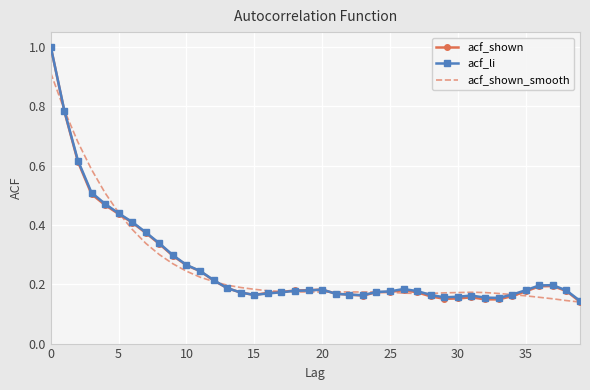

What is the highest value of the acf_shown series?

1.0